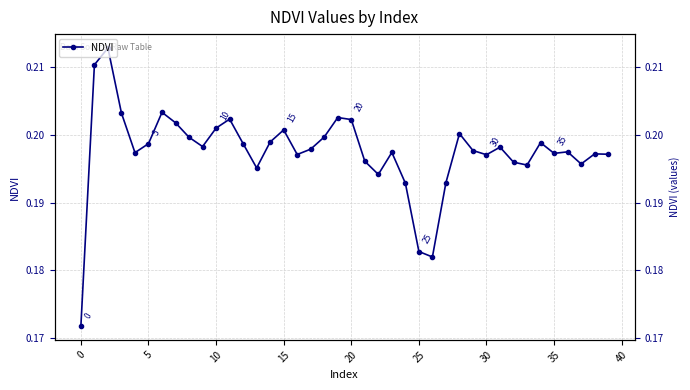

What is the average value?

0.2